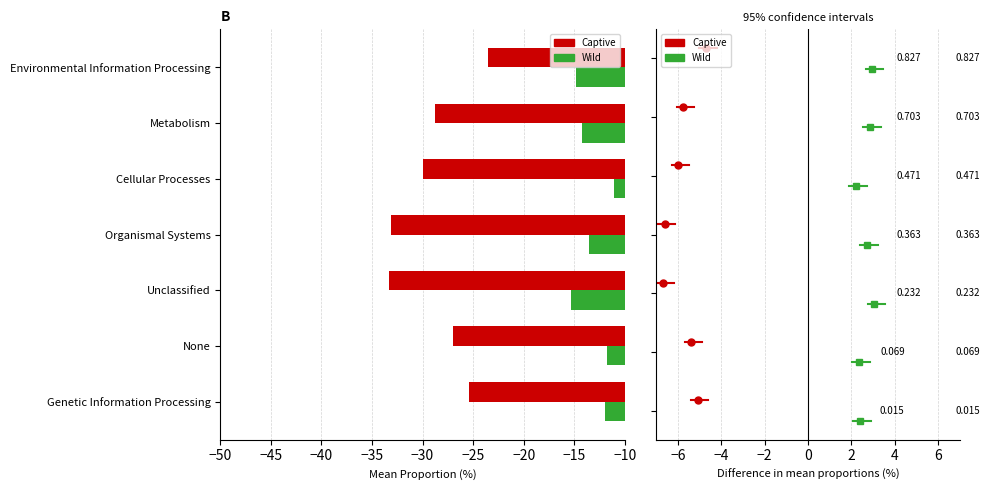

What value does the Captive series have at Genetic Information Processing?

-25.4